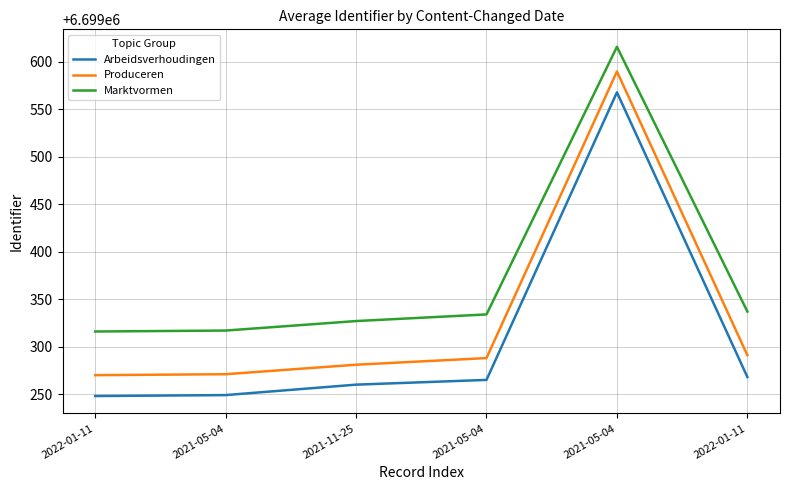

What is the sum of the Arbeidsverhoudingen values at 2021-11-25 and 2022-01-11?

13398508